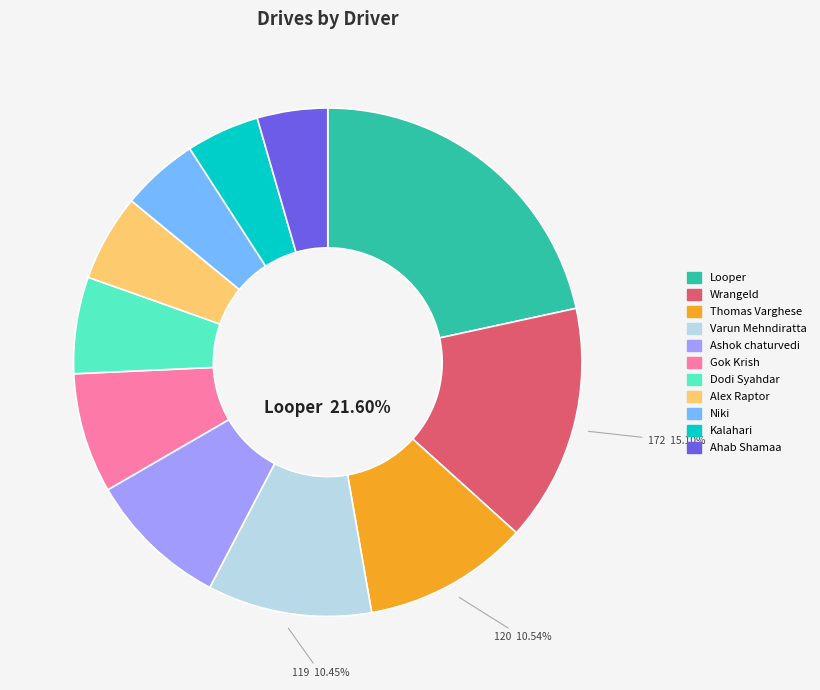

To the nearest percent, what percentage of the pie is Kalahari?

5%